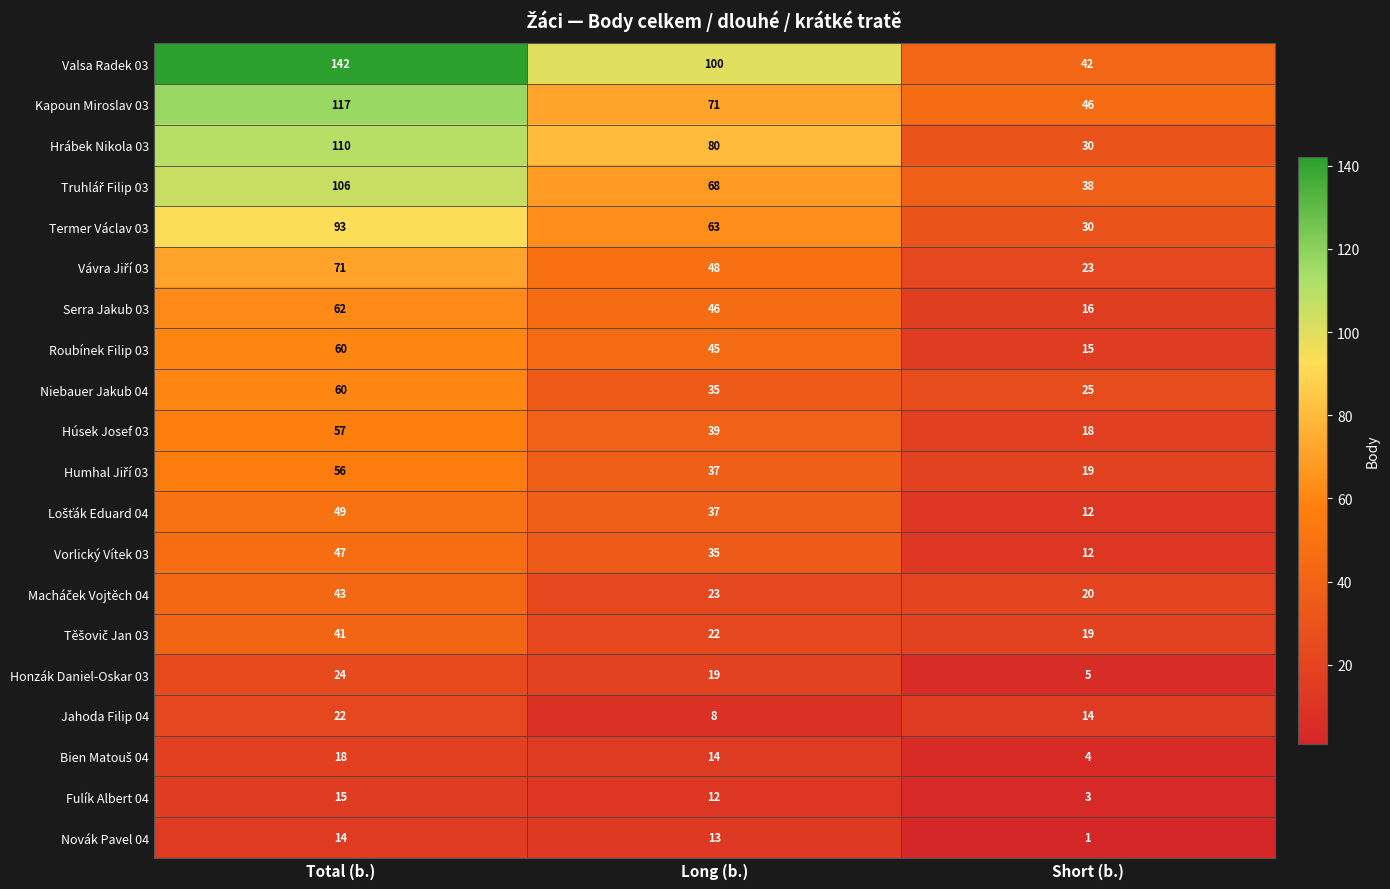

Which series changed the most between Long (b.) and Short (b.)?

Valsa Radek 03